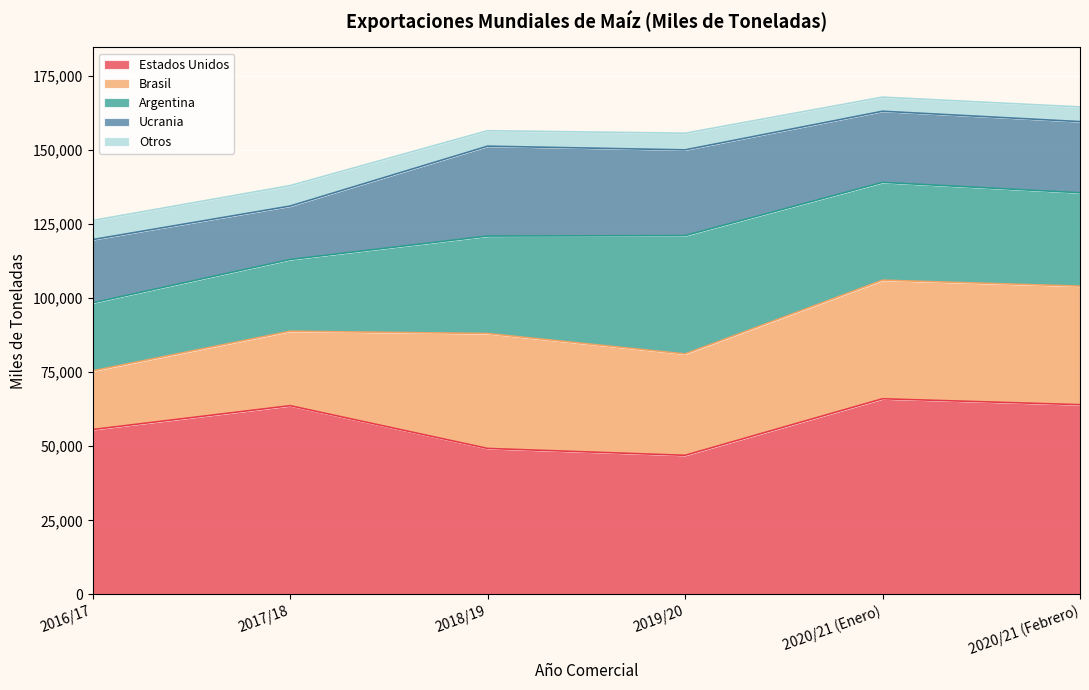

True or false: Argentina and Ucrania intersect in this chart.

False